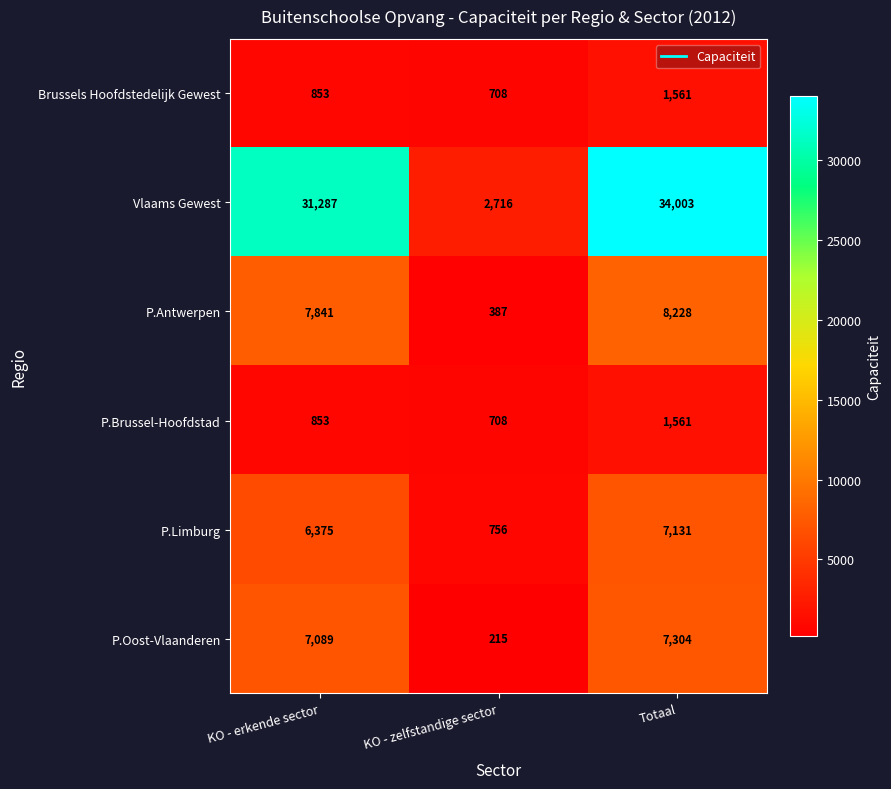

Which series changed the most between KO - erkende sector and Totaal?

Vlaams Gewest